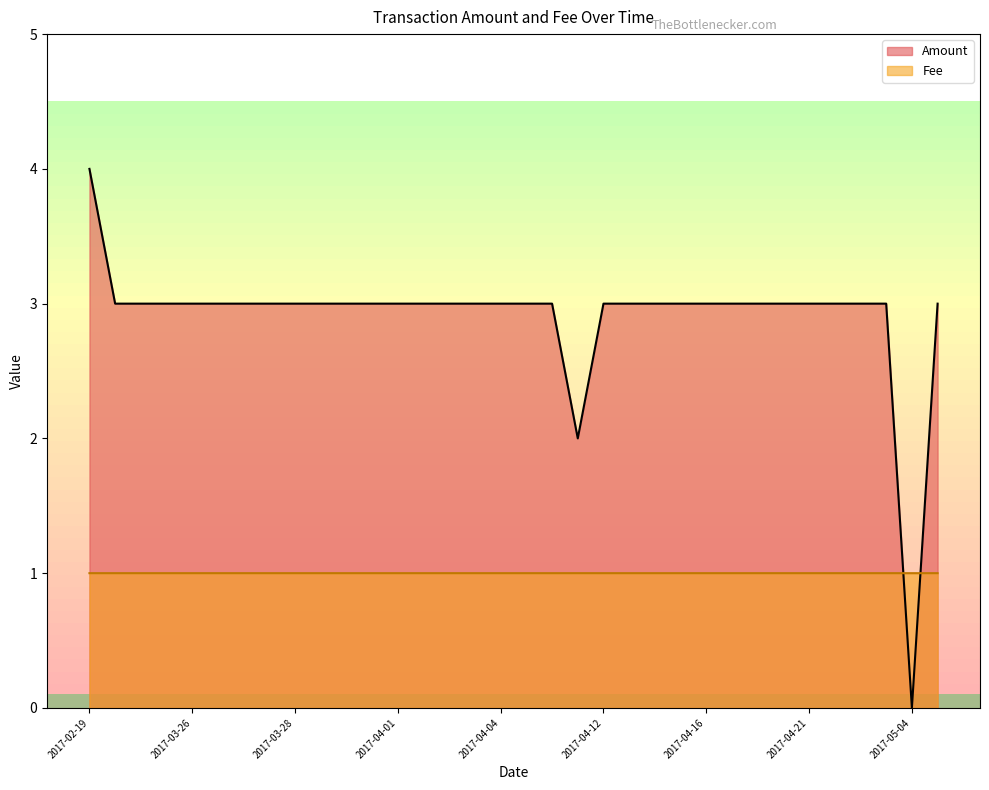

Which series changed the most between 2017-02-20 and 2017-04-22?

Amount